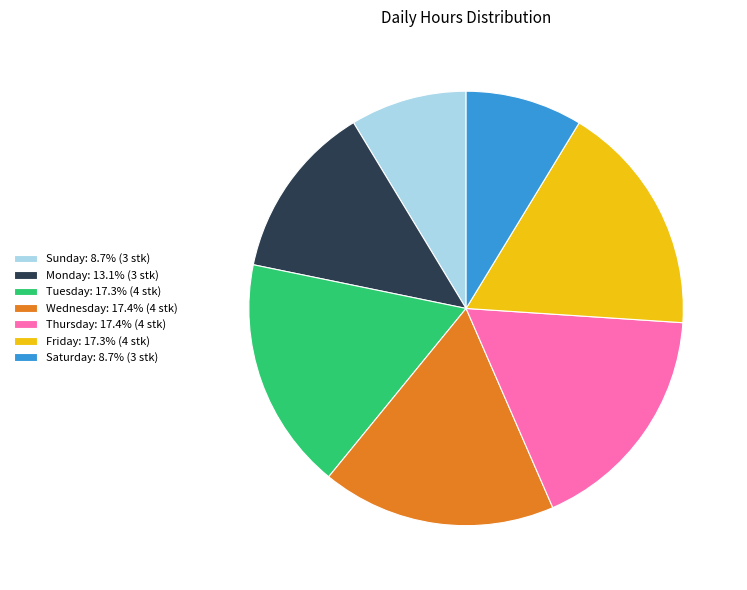

What is the ratio of the value at Thursday: 17.4% (4 stk) to the value at Tuesday: 17.3% (4 stk)?

1.0